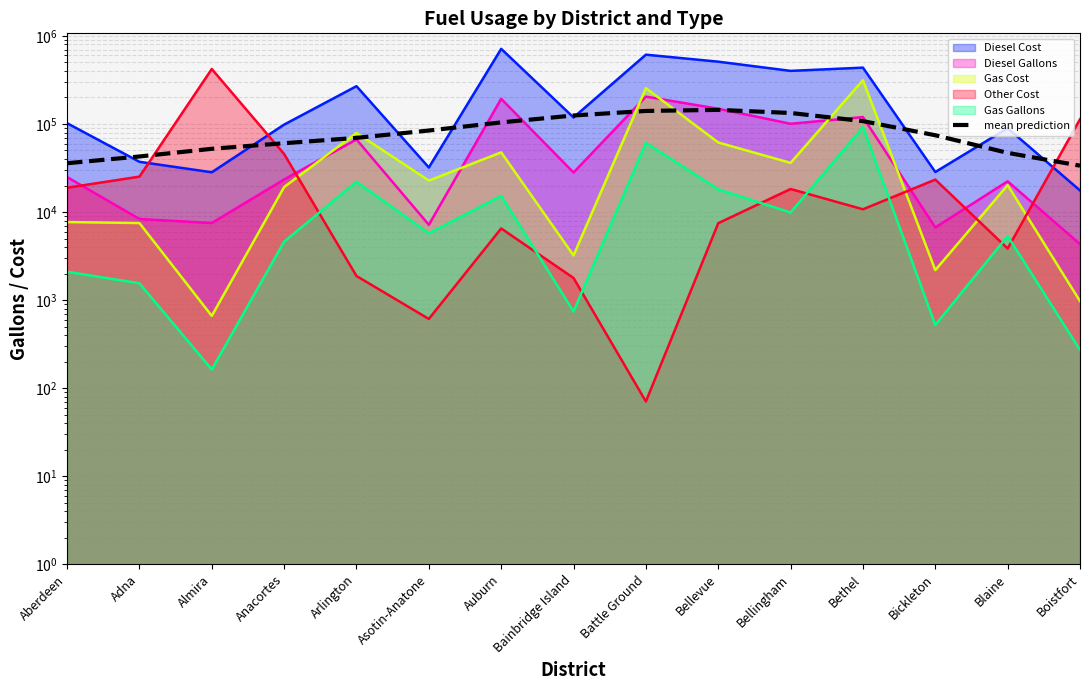

What position from the right is Arlington?

11